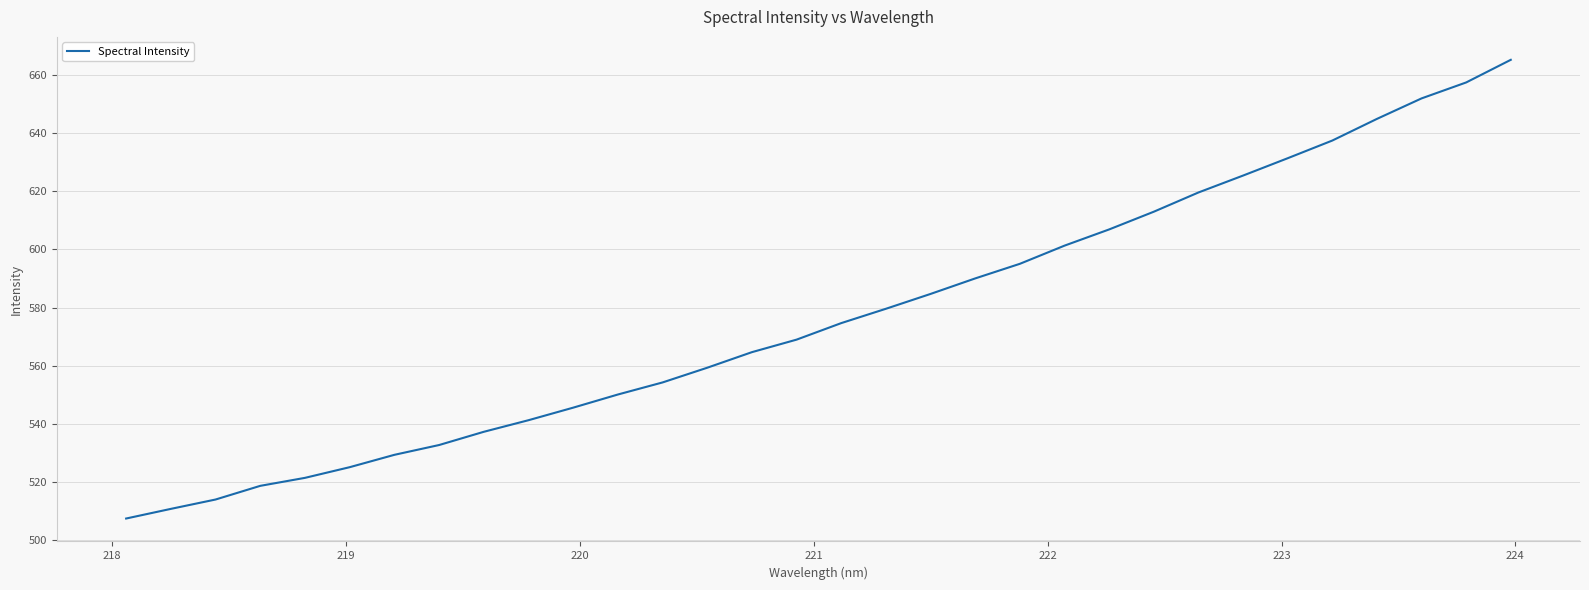

What is the difference between the maximum and minimum values?

157.7